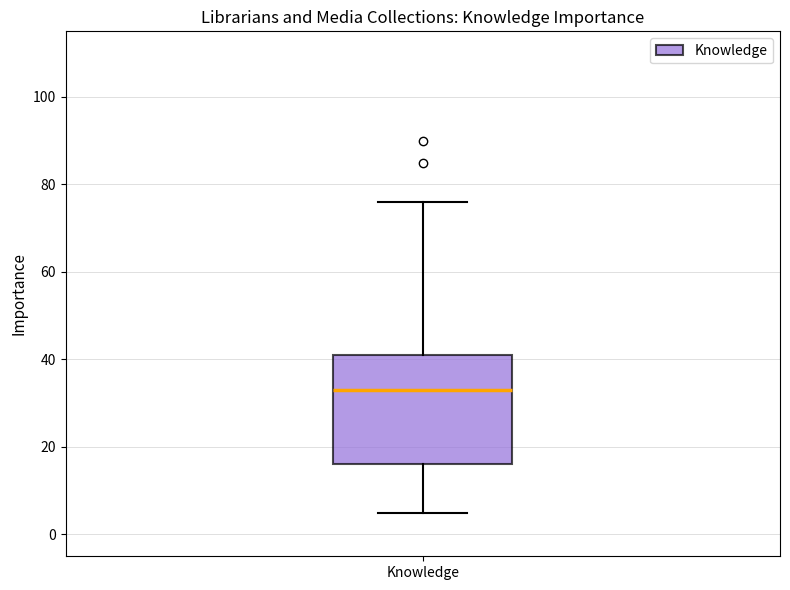

Where does the median line of the box for Knowledge sit on the y-axis? The values are not printed on the chart, so give them approximately, as read against the axis.

34